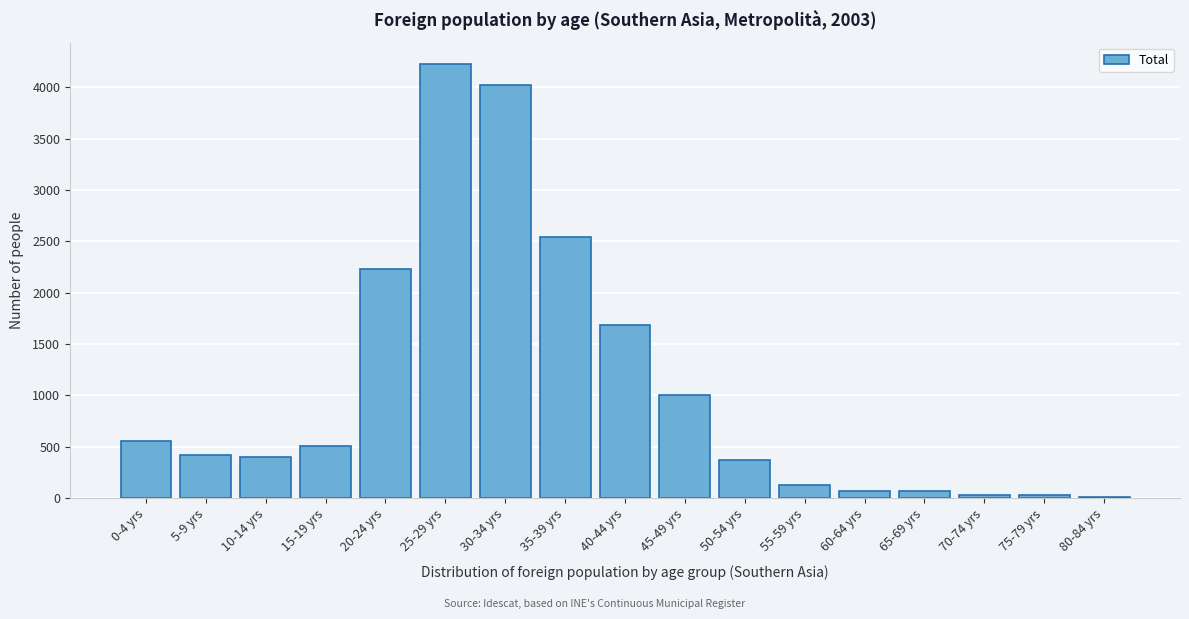

At which label is the value closest to 2114?

20-24 yrs